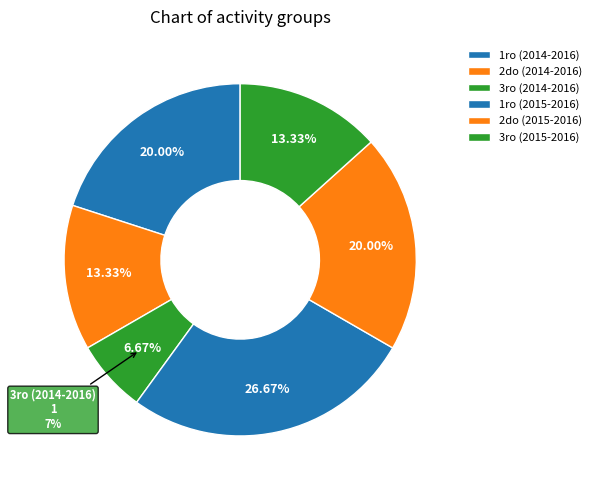

Rank the categories by value from highest to lowest.

1ro (2015-2016), 1ro (2014-2016), 2do (2015-2016), 2do (2014-2016), 3ro (2015-2016), 3ro (2014-2016)